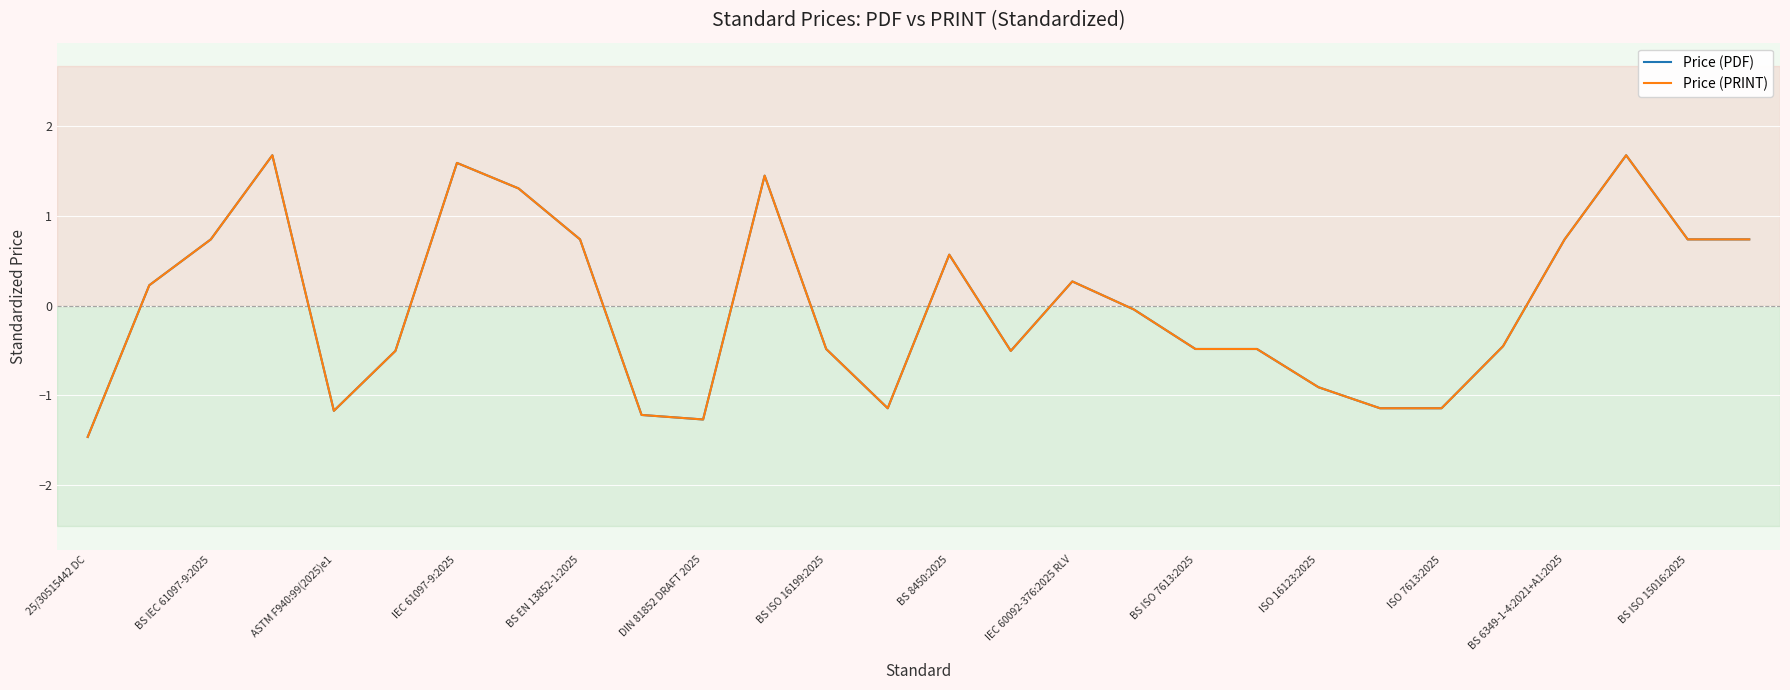

Which series has the largest total across all categories?

Price (PDF)